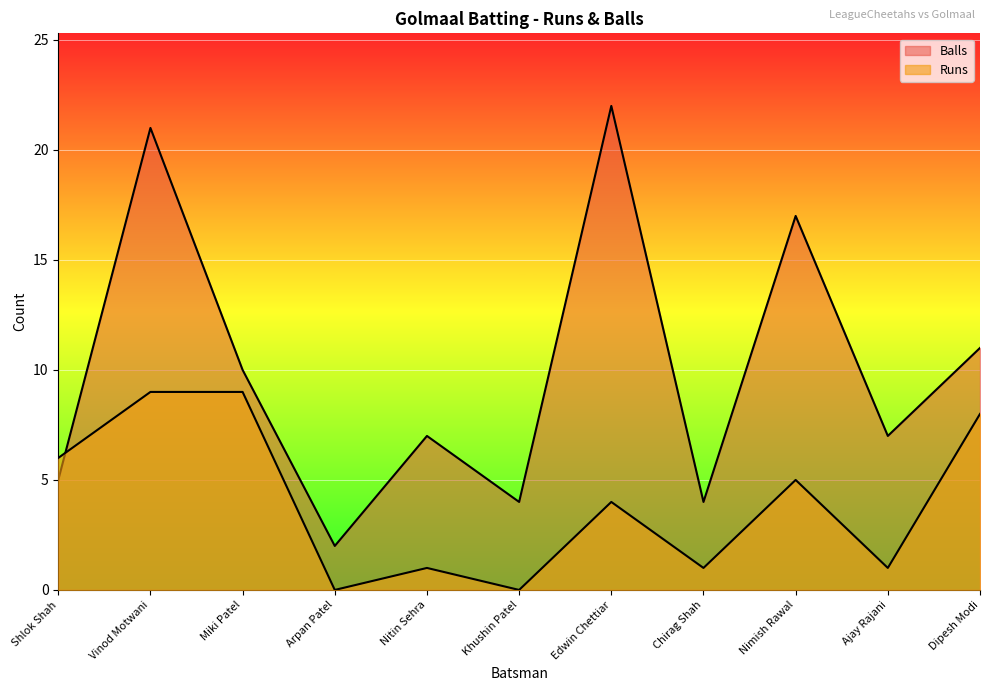

True or false: Balls has a value of 2 at Miki Patel.

False